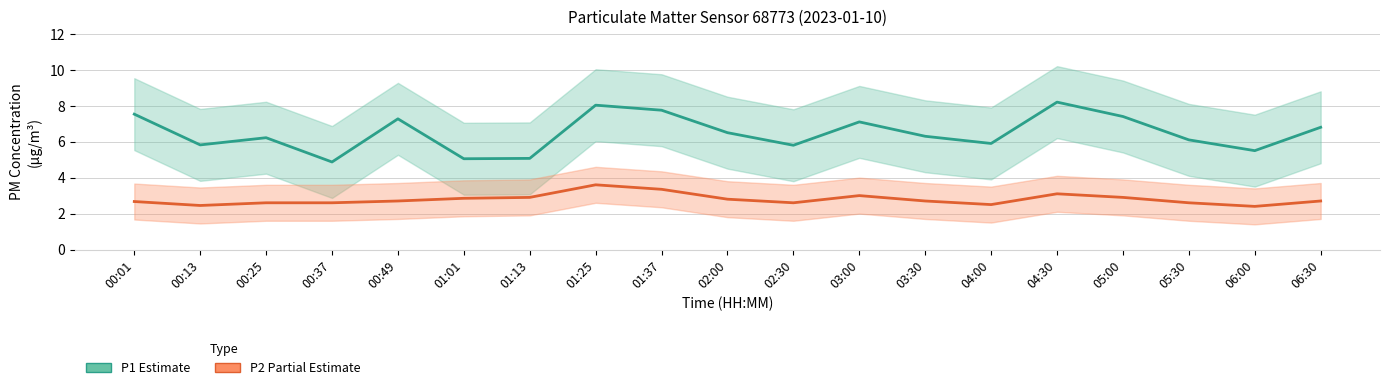

How many lines are shown in the chart?

2